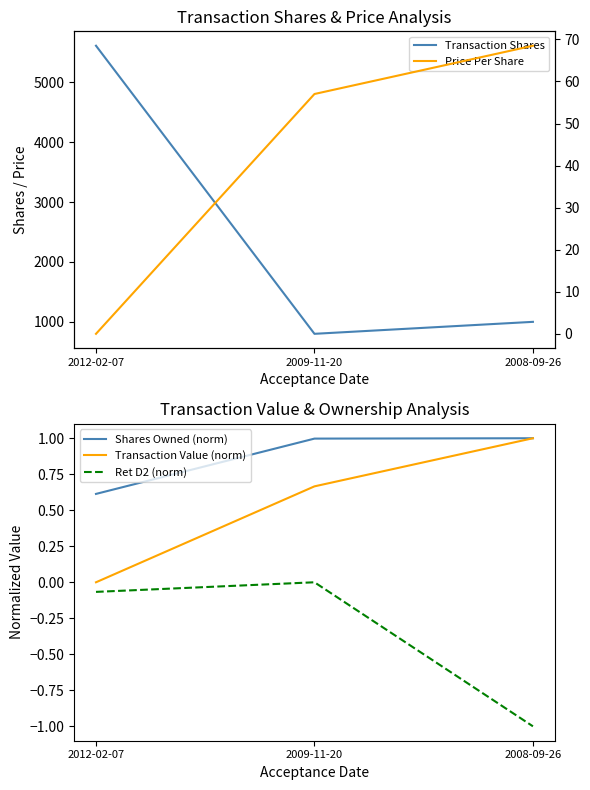

List the labels in order of Shares Owned (norm) value, smallest first.

2012-02-07, 2009-11-20, 2008-09-26